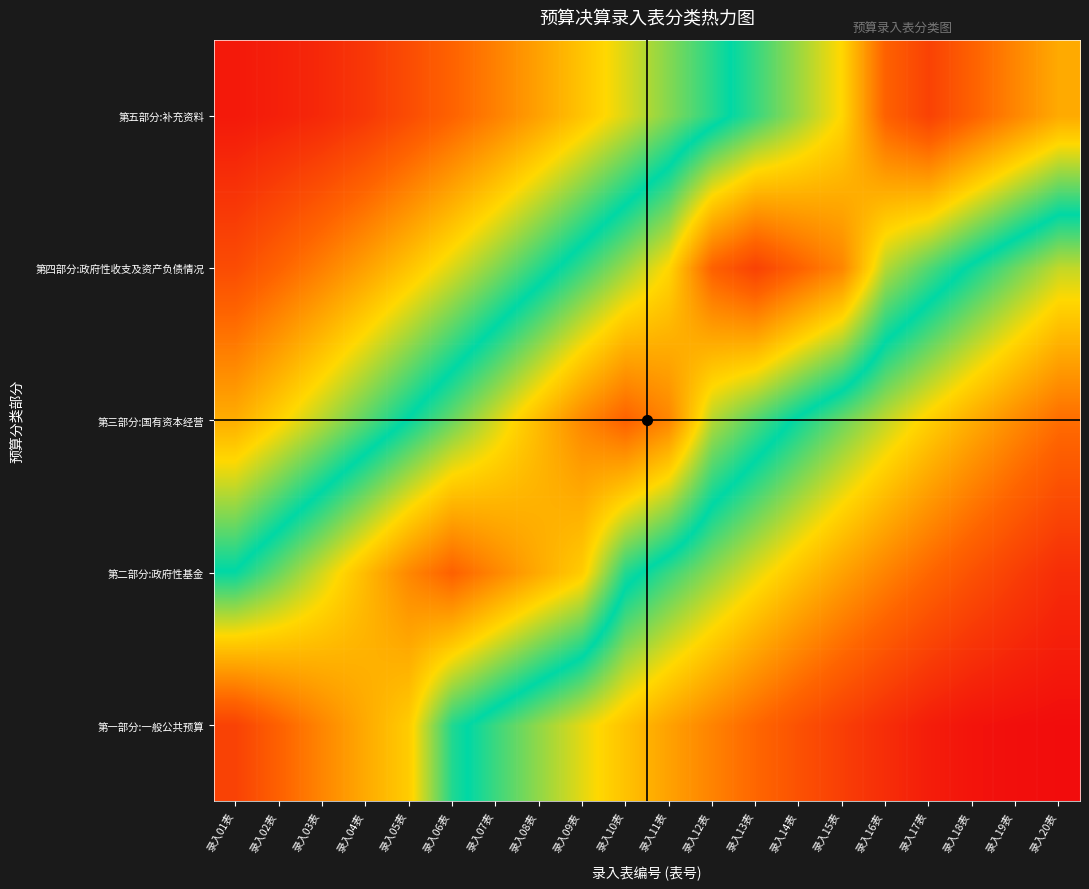

What is the difference between the highest and lowest values at 录入12表?

0.6